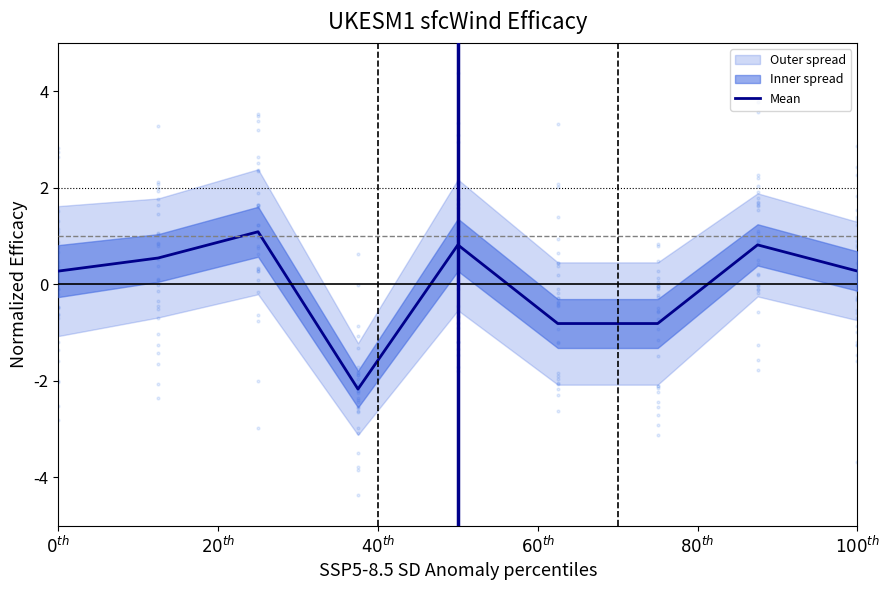

What is the maximum value for Mean?

1.1